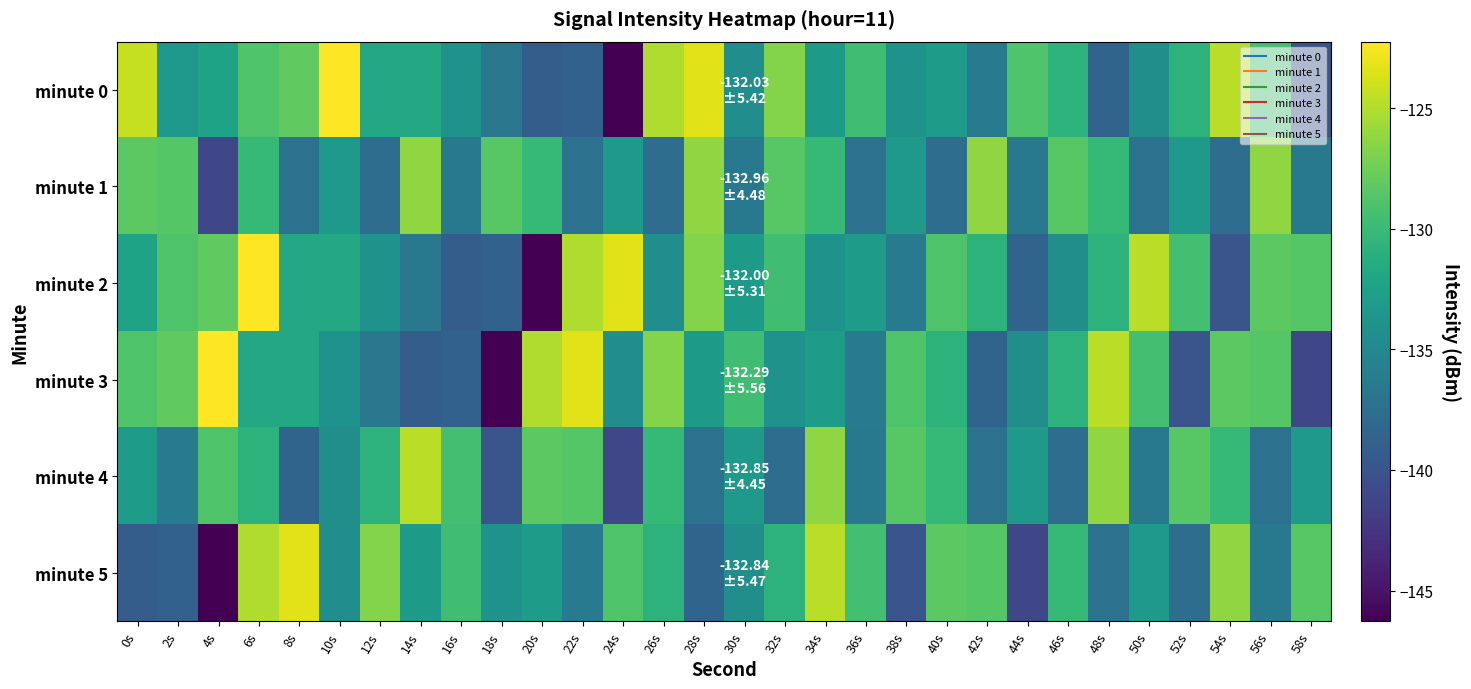

Which series has the largest range (max minus min)?

minute 0